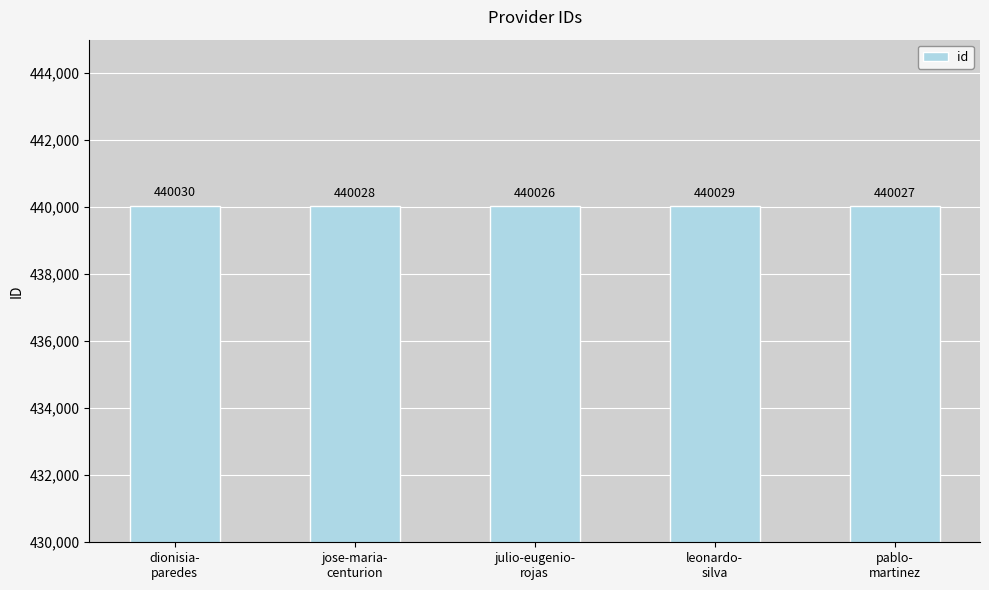

What is the average value?

440028